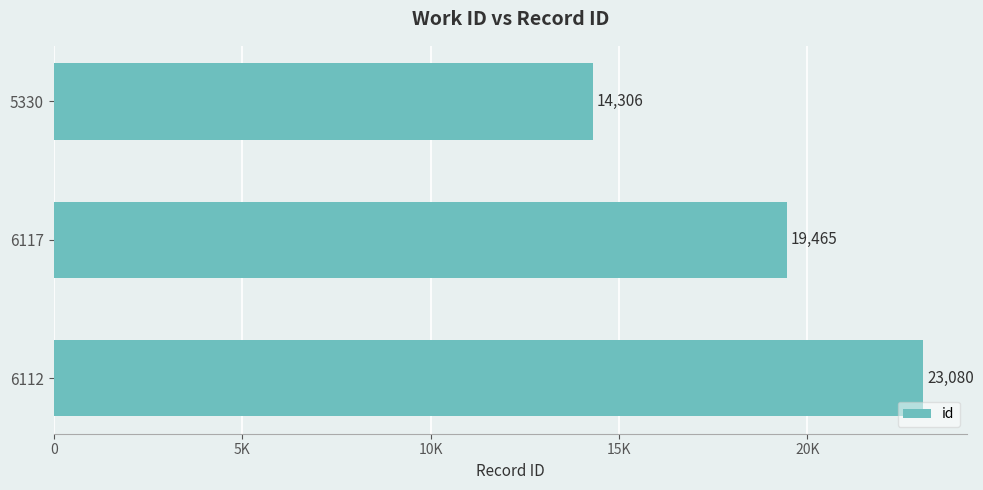

Does the chart contain any negative values?

No